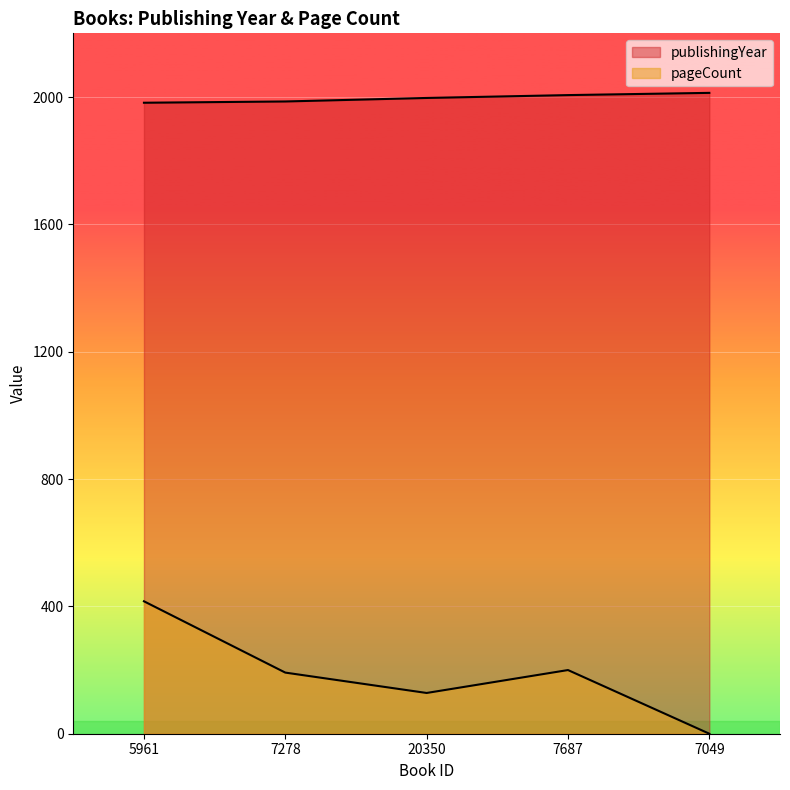

List the labels in order of pageCount value, smallest first.

7049, 20350, 7278, 7687, 5961